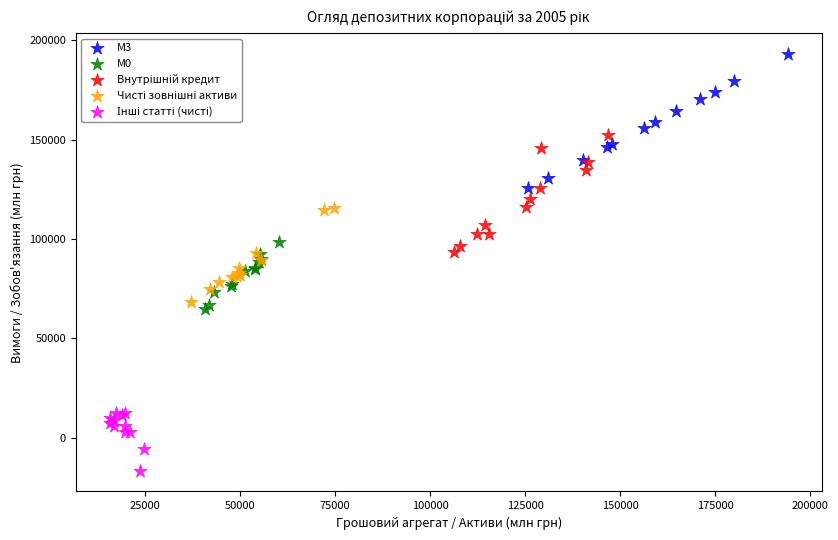

Which series reaches the maximum Y coordinate?

М3